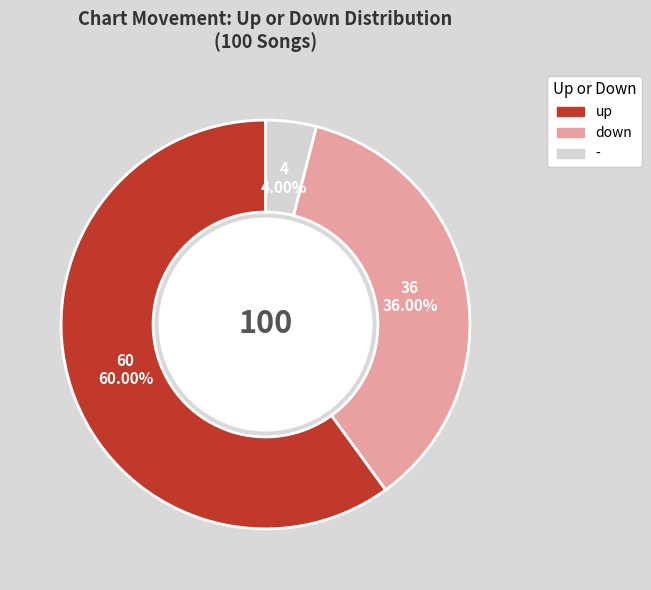

To the nearest percent, what percentage of the pie is up?

60%